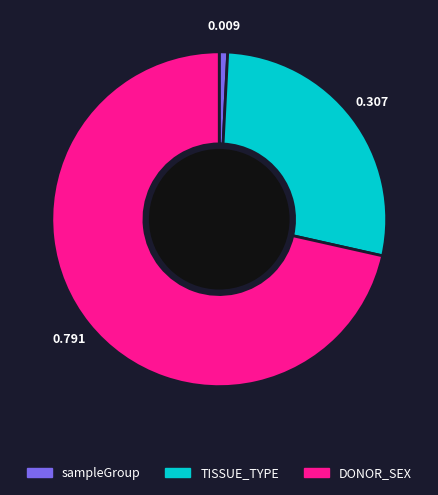

Is the sum of TISSUE_TYPE and DONOR_SEX greater than half?

Yes